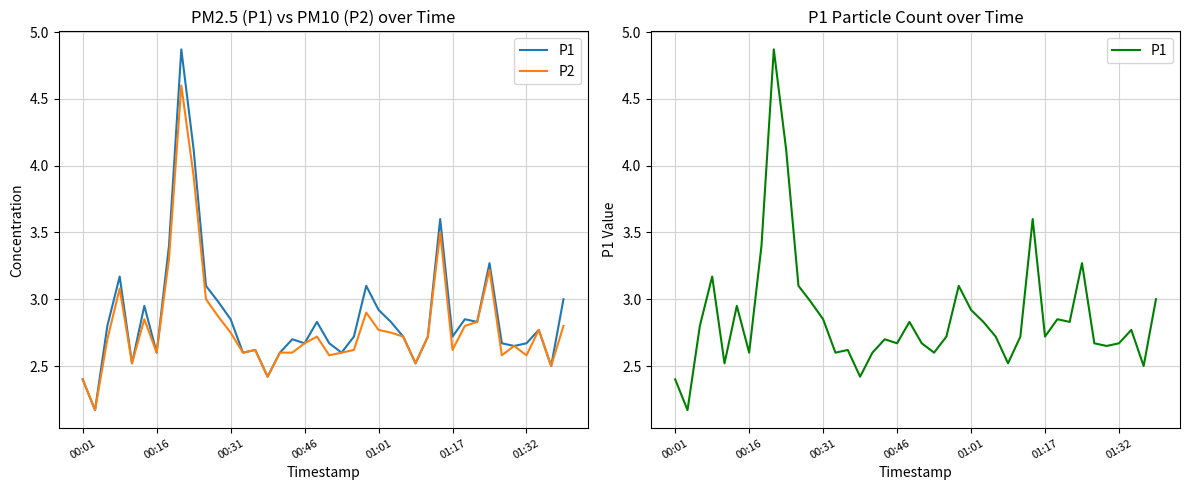

Which series changed the most between 01:17 and 12?

P1